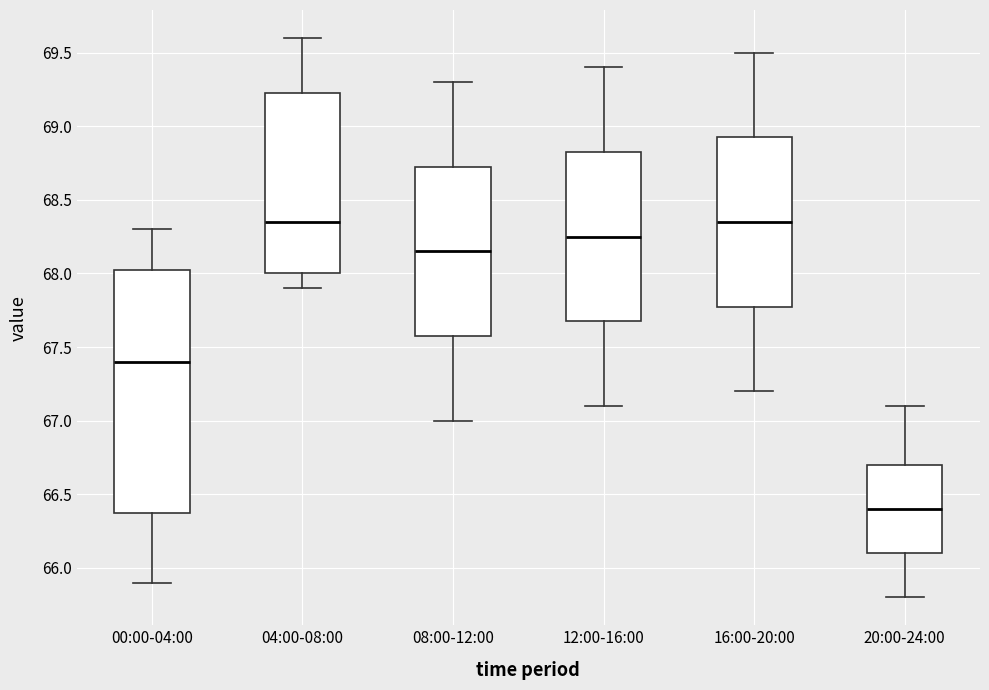

Reading left to right, read every box against the y-axis: the position of its median line, the range the box covers, and the ends of its whiskers. The values are not printed on the chart, so give them approximately, as read against the axis.

00:00-04:00: median 67.40, box 66.40 to 68.05, whiskers 65.90 to 68.30
04:00-08:00: median 68.35, box 68.00 to 69.25, whiskers 67.90 to 69.60
08:00-12:00: median 68.15, box 67.60 to 68.75, whiskers 67.00 to 69.30
12:00-16:00: median 68.25, box 67.70 to 68.85, whiskers 67.10 to 69.40
16:00-20:00: median 68.35, box 67.80 to 68.95, whiskers 67.20 to 69.50
20:00-24:00: median 66.40, box 66.10 to 66.70, whiskers 65.80 to 67.10